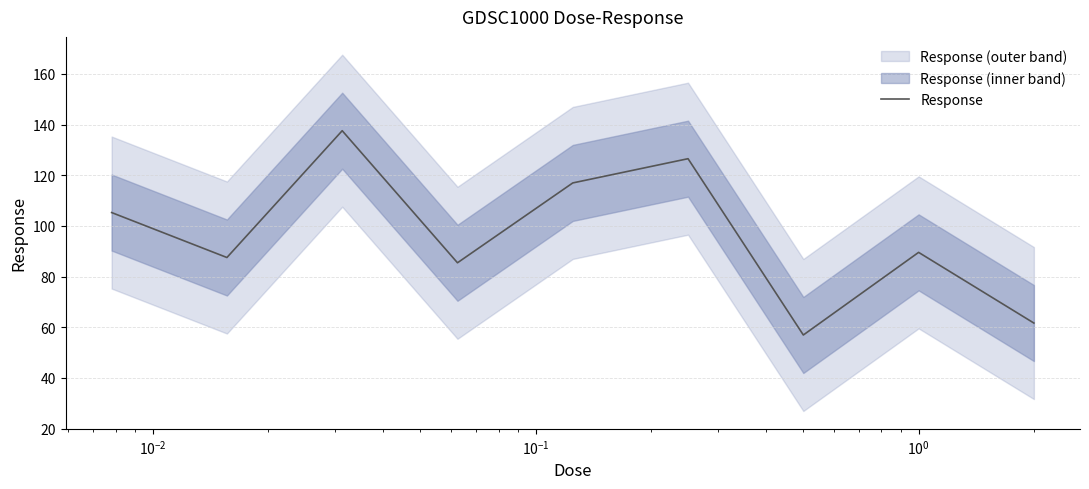

Reading left to right, what are all the values shown in this chart?

105.2	87.5	137.6	85.4	116.9	126.5	56.9	89.5	61.6